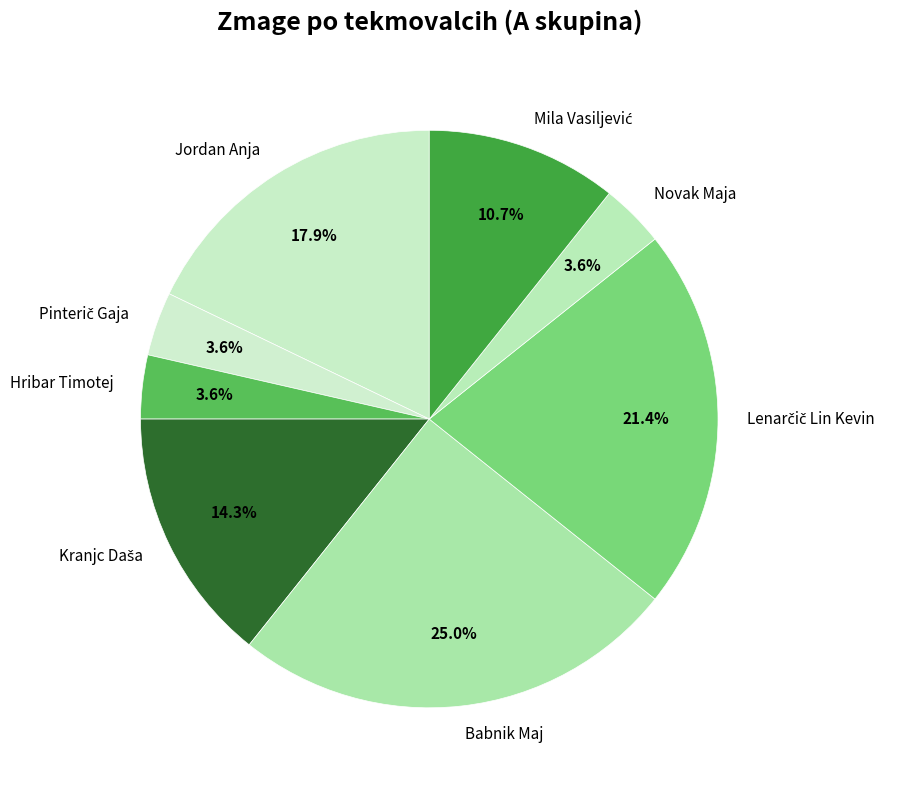

True or false: Novak Maja accounts for 4% of the total.

True